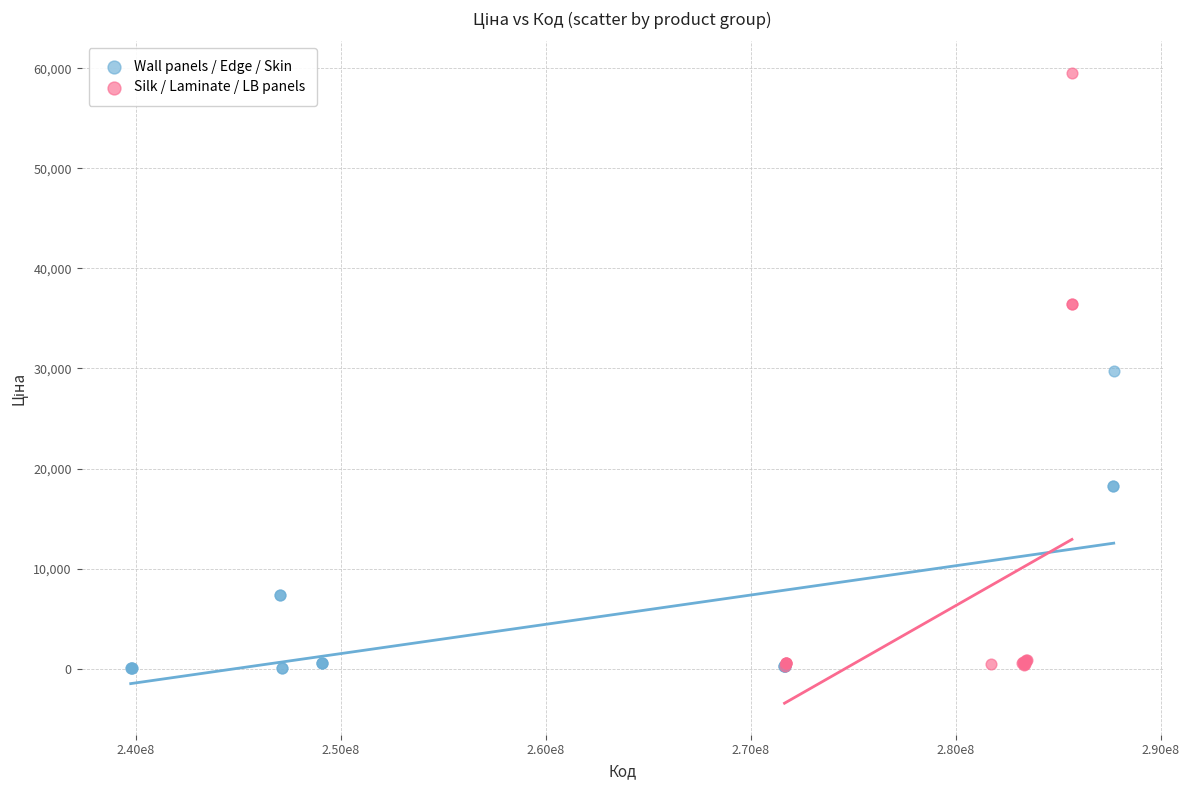

Which series reaches the maximum Y coordinate?

Silk / Laminate / LB panels